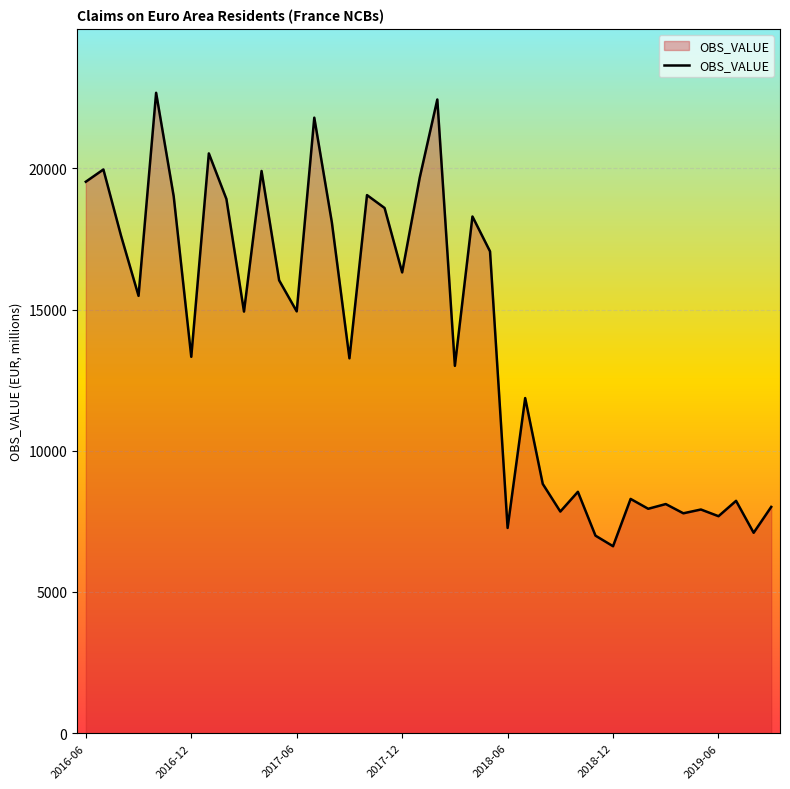

What is the maximum value shown in the chart?

22671.7